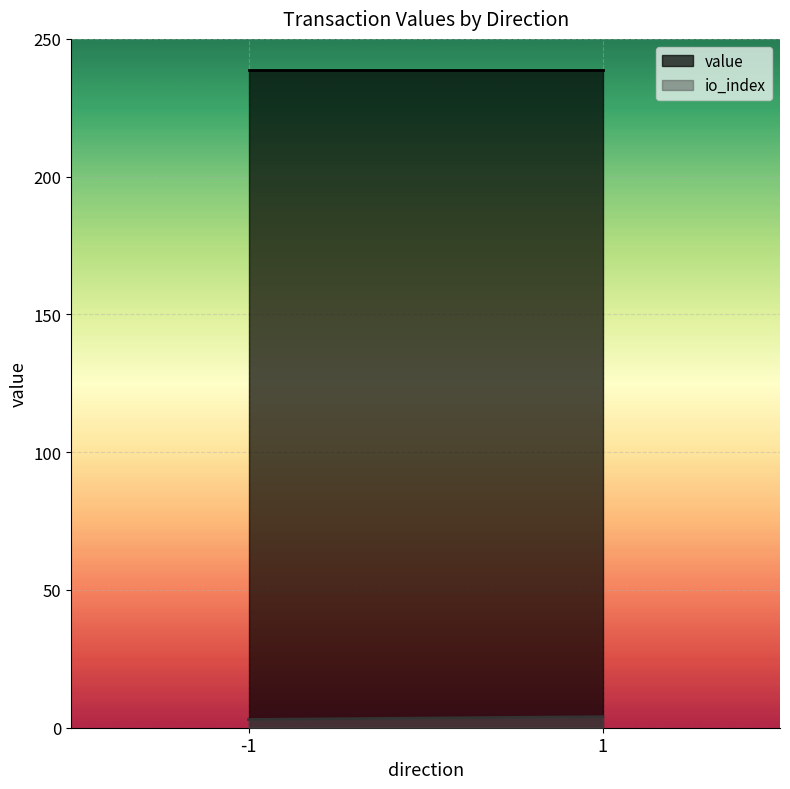

What is the sum of all value values?

477.4